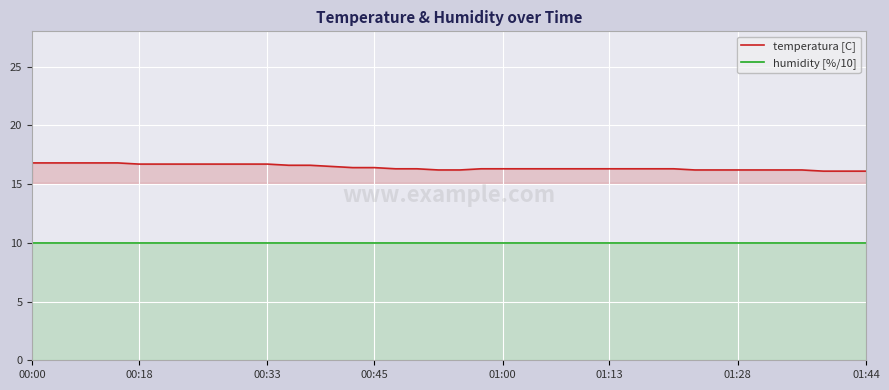

How many distinct data groups are displayed?

2